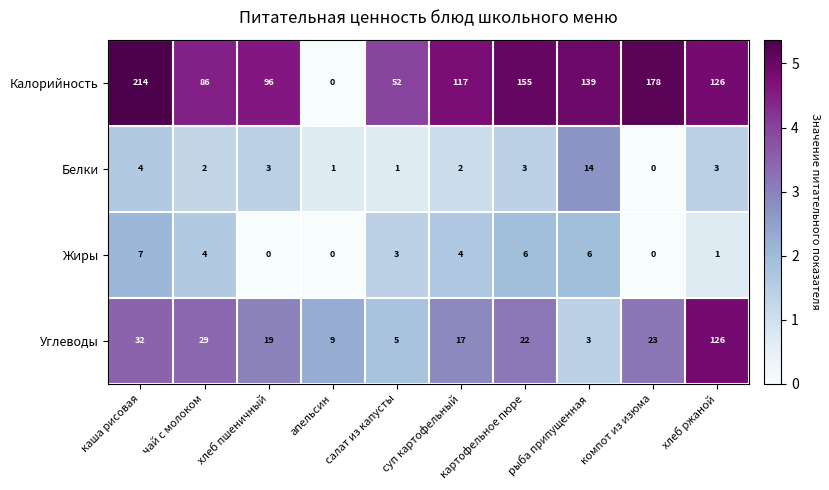

What is the spread (max minus min) of values at хлеб пшеничный?

96